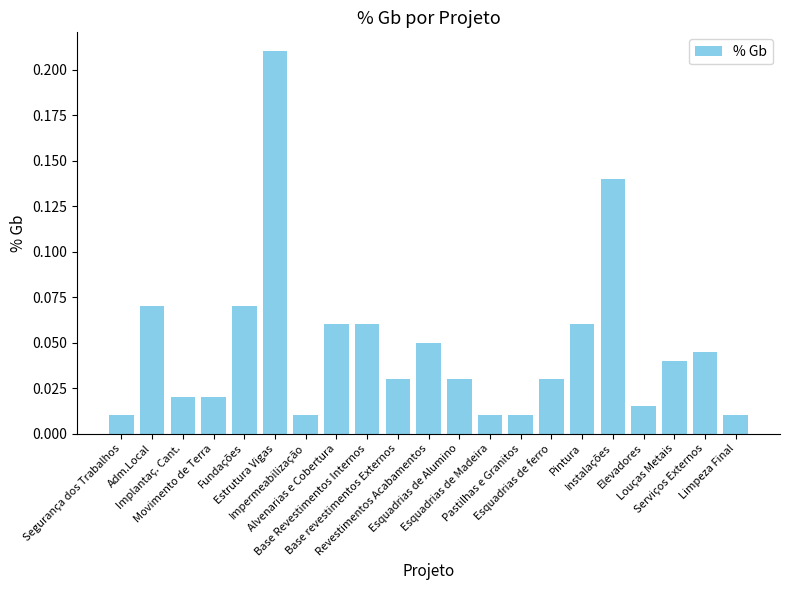

How many data points does each series have?

21